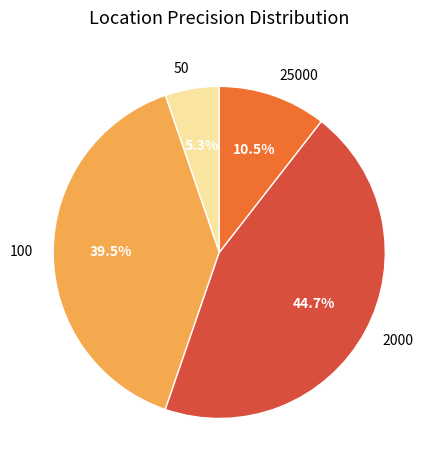

Count the number of slices in the pie.

4